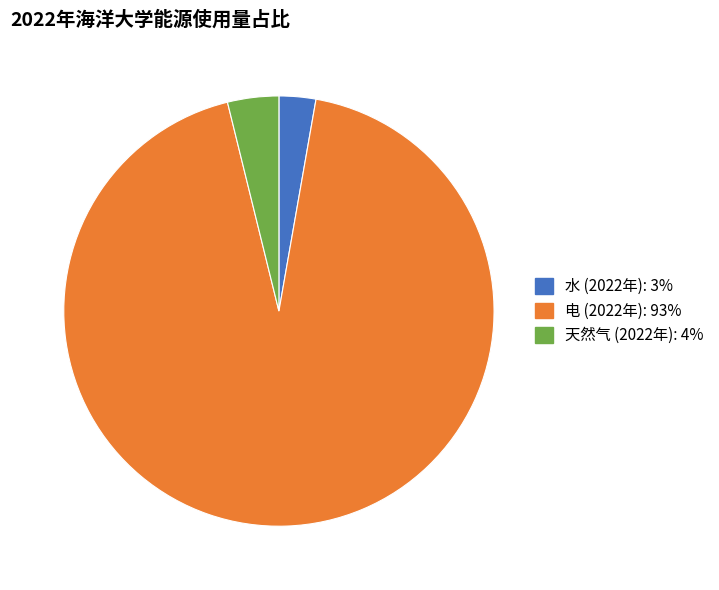

Is there any slice that represents more than half of the pie?

Yes